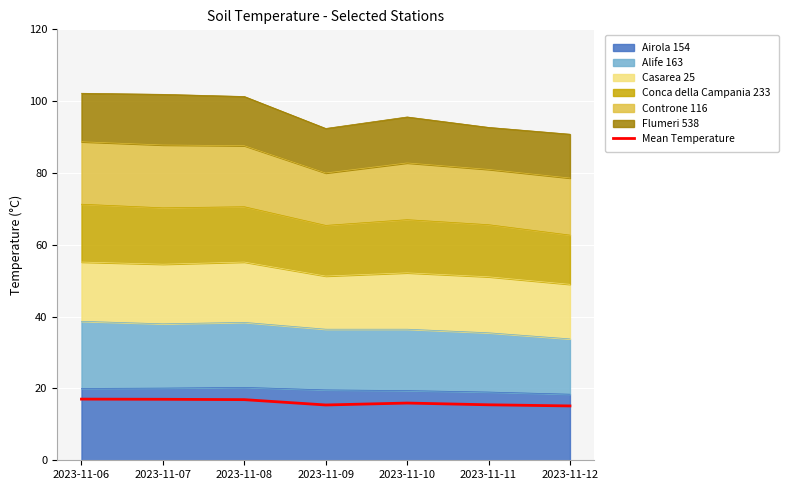

Reading right to left, extract all data points from this chart.

2023-11-12=15.1	2023-11-11=15.5	2023-11-10=15.9	2023-11-09=15.4	2023-11-08=16.9	2023-11-07=17.0	2023-11-06=17.0